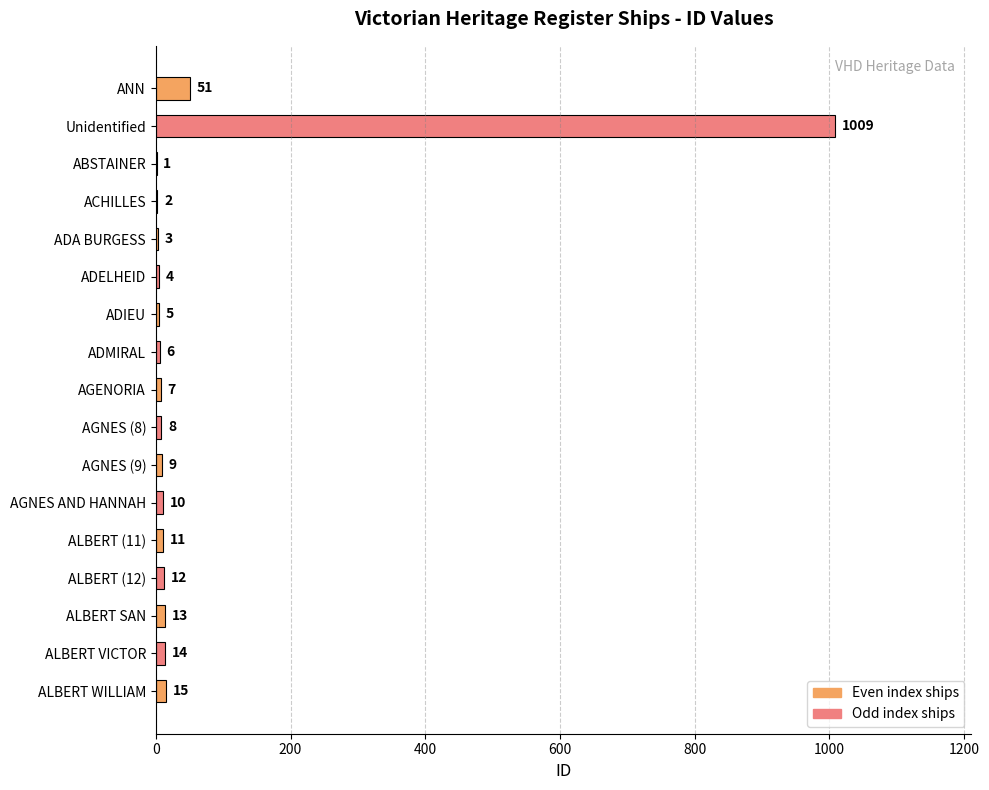

Which category has the highest value across all series?

Unidentified